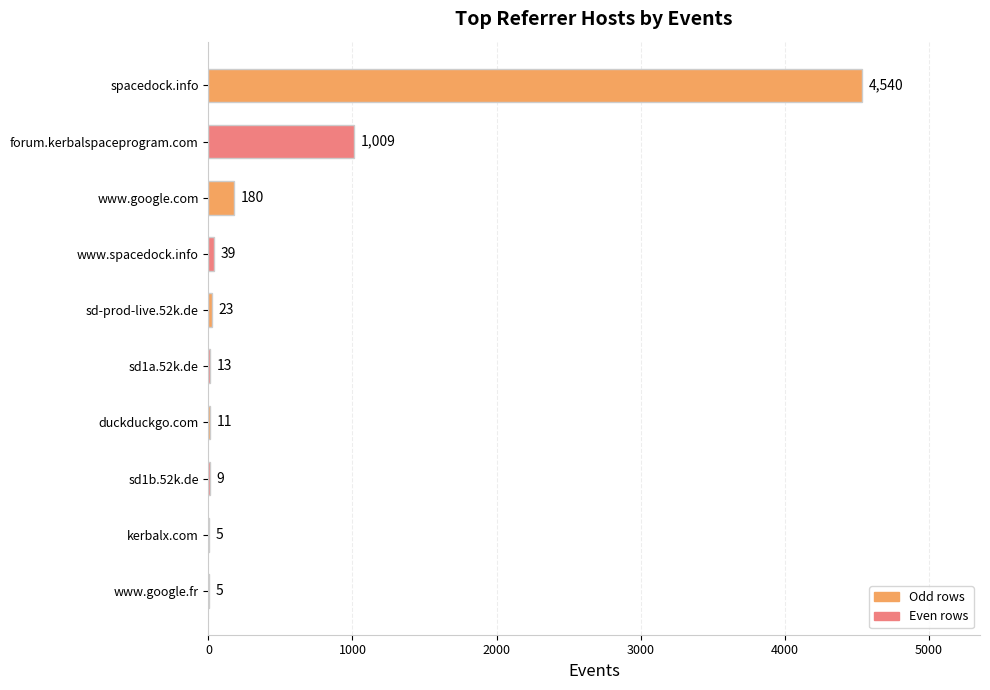

What is the maximum value shown in the chart?

4540